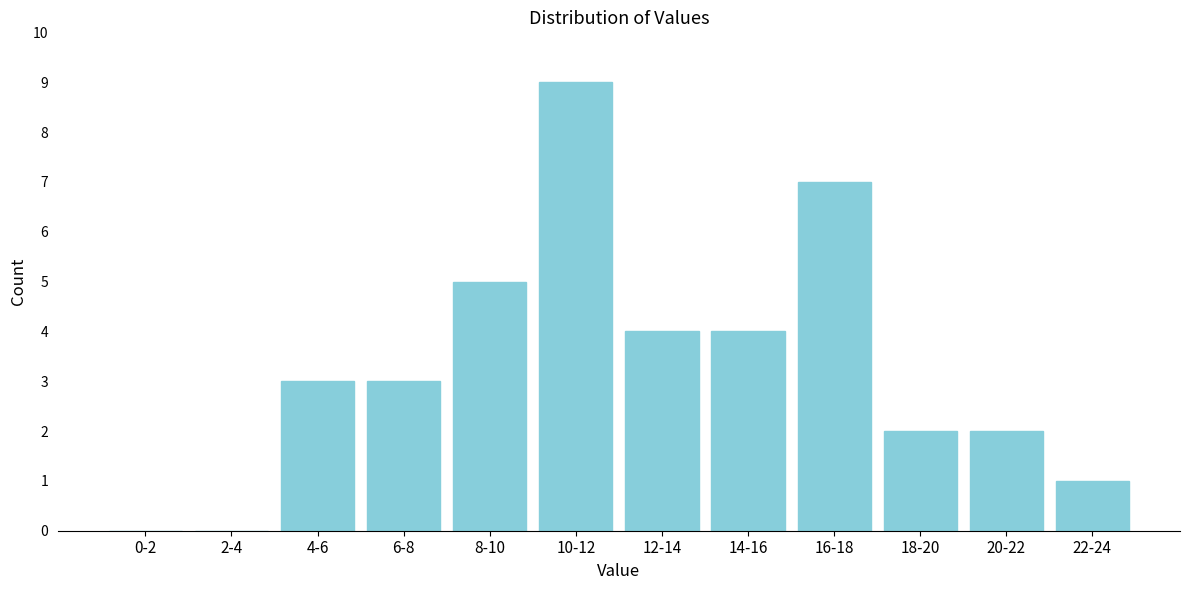

Reading right to left, transcribe all the data shown in this chart.

22-24=1	20-22=2	18-20=2	16-18=7	14-16=4	12-14=4	10-12=9	8-10=5	6-8=3	4-6=3	2-4=0	0-2=0